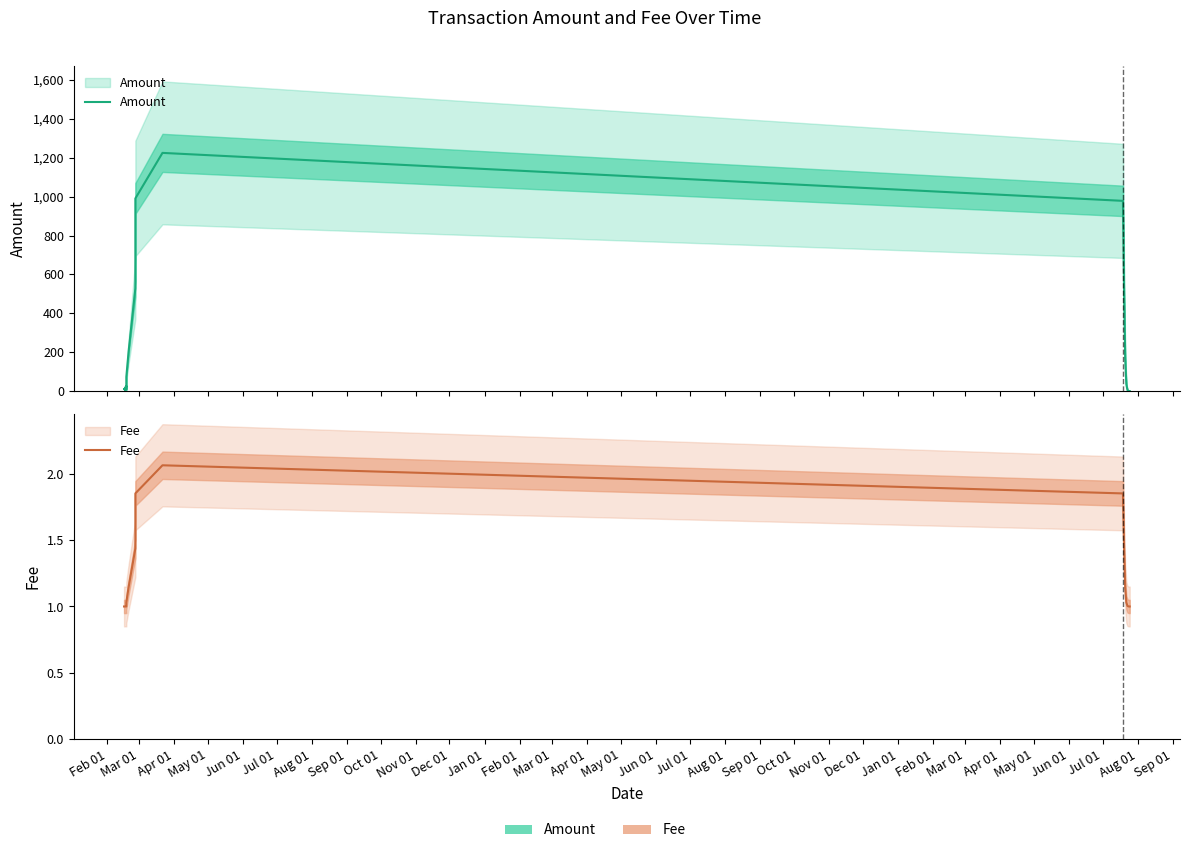

Rank the series at Feb 01 from highest to lowest value.

Amount, Fee